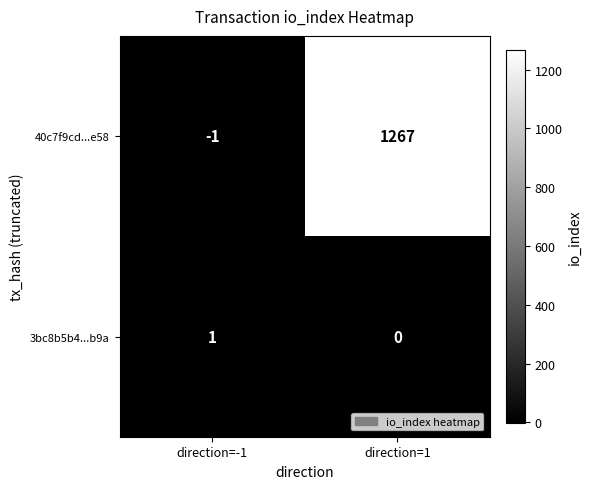

True or false: 3bc8b5b4...b9a has a value of 0 at direction=1.

True